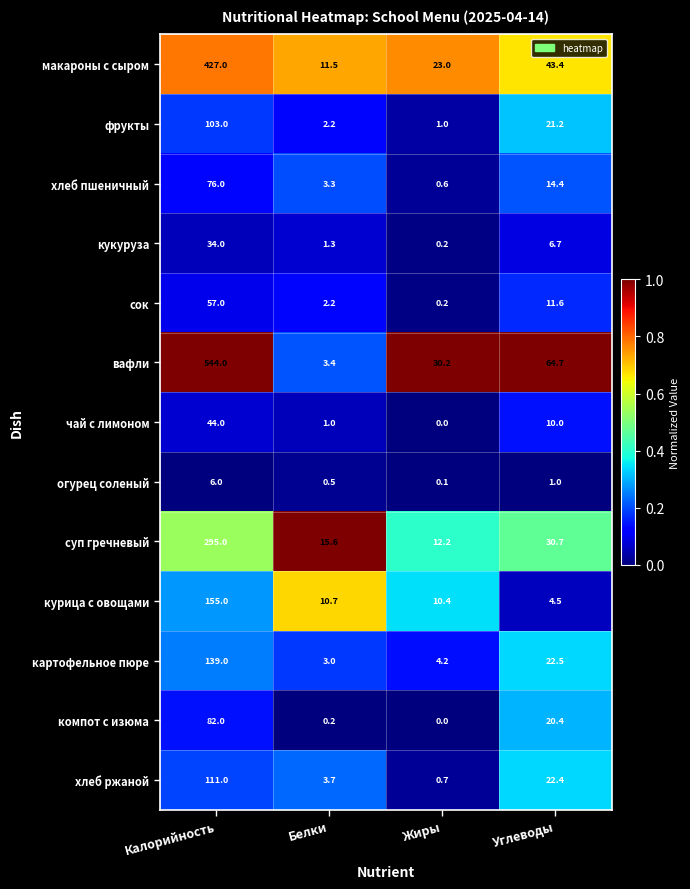

Which category has the lowest value in the вафли series?

Белки